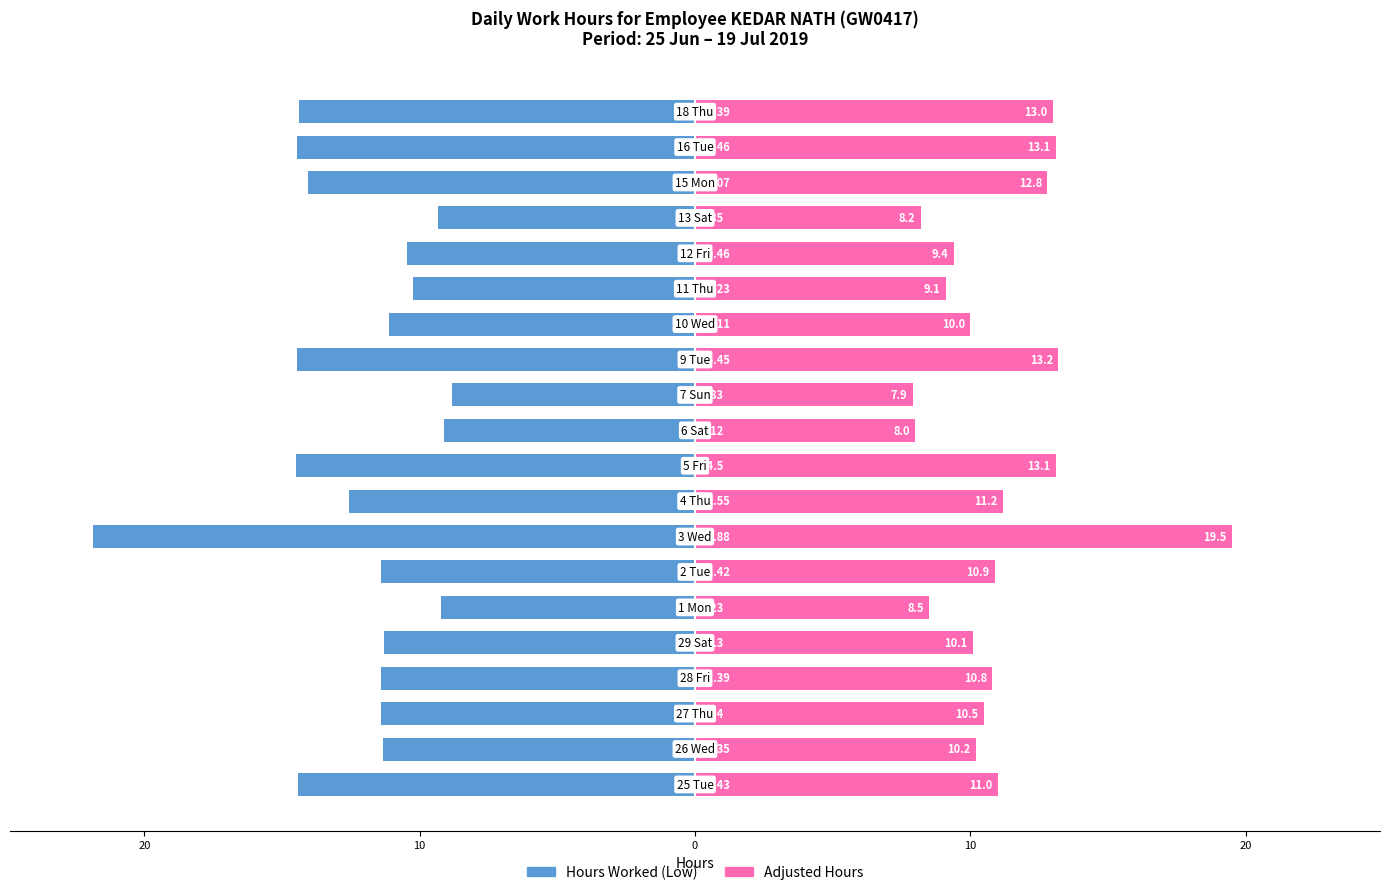

The Adjusted Hours series shows 3.1 at 10. True or false?

False